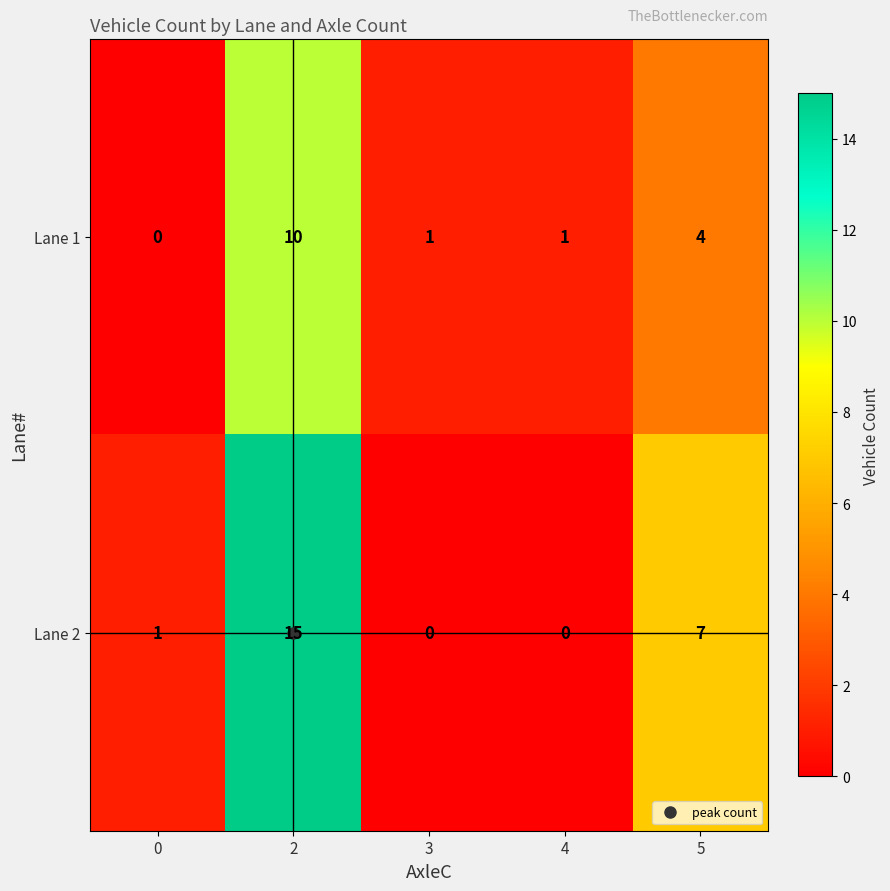

The value of Lane 2 at 0 is 1. True or false?

True